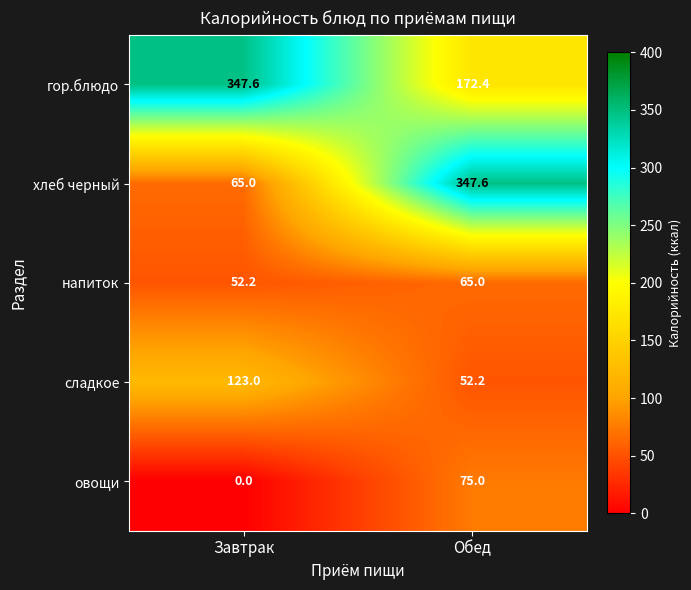

Rank the categories by овощи value from highest to lowest.

Обед, Завтрак